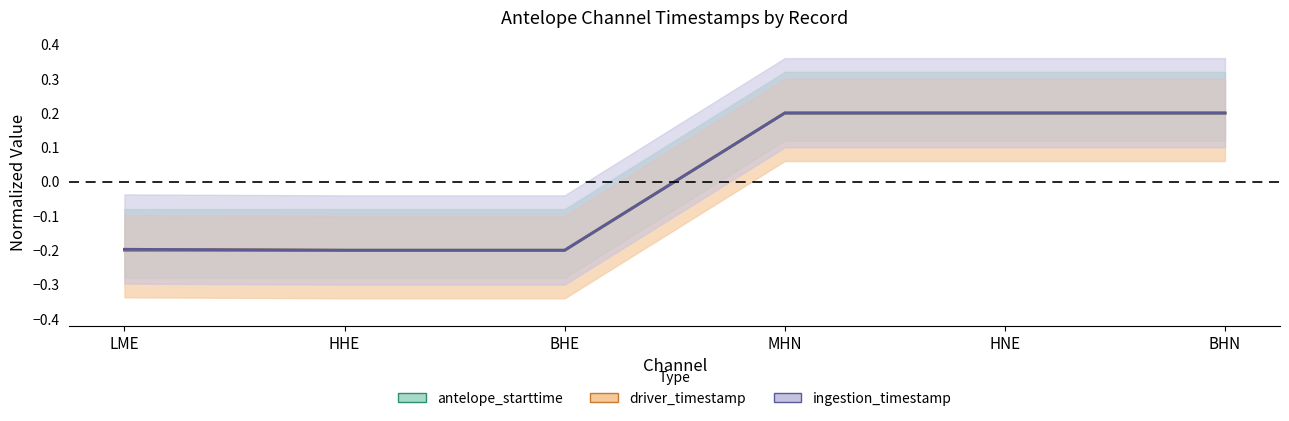

True or false: driver_timestamp has a value of 0.1 at HNE.

False